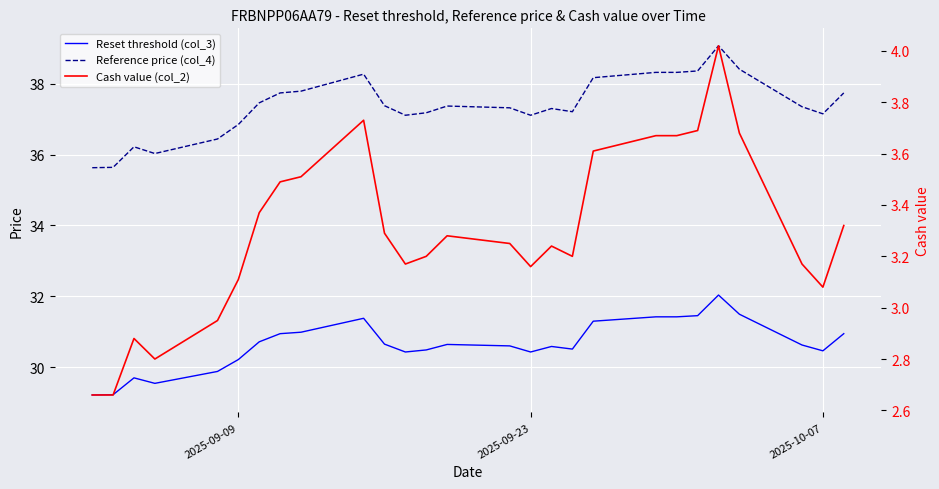

True or false: Reference price (col_4) and Cash value (col_2) cross at least once.

False